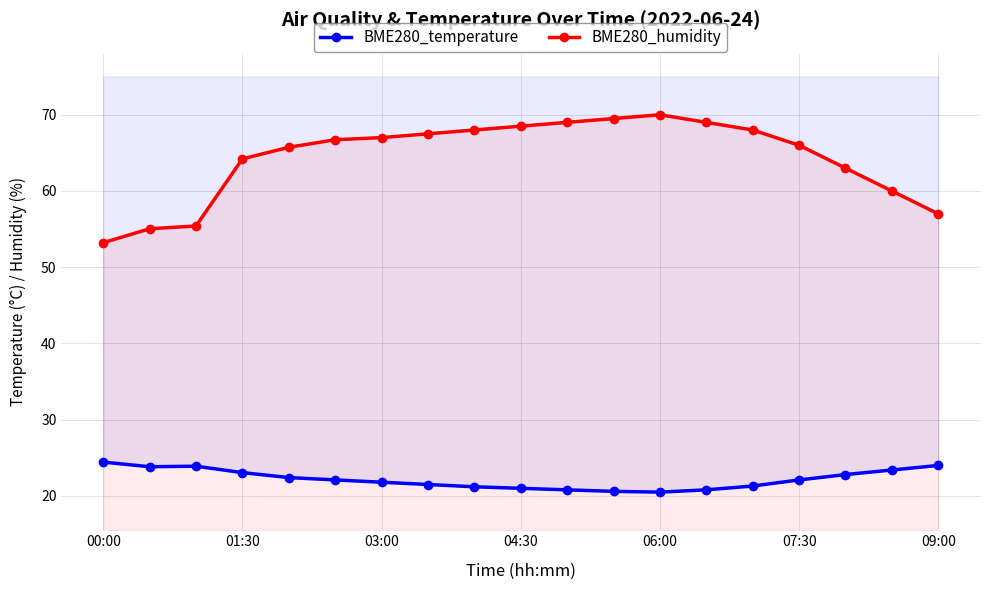

True or false: BME280_temperature and BME280_humidity intersect in this chart.

False